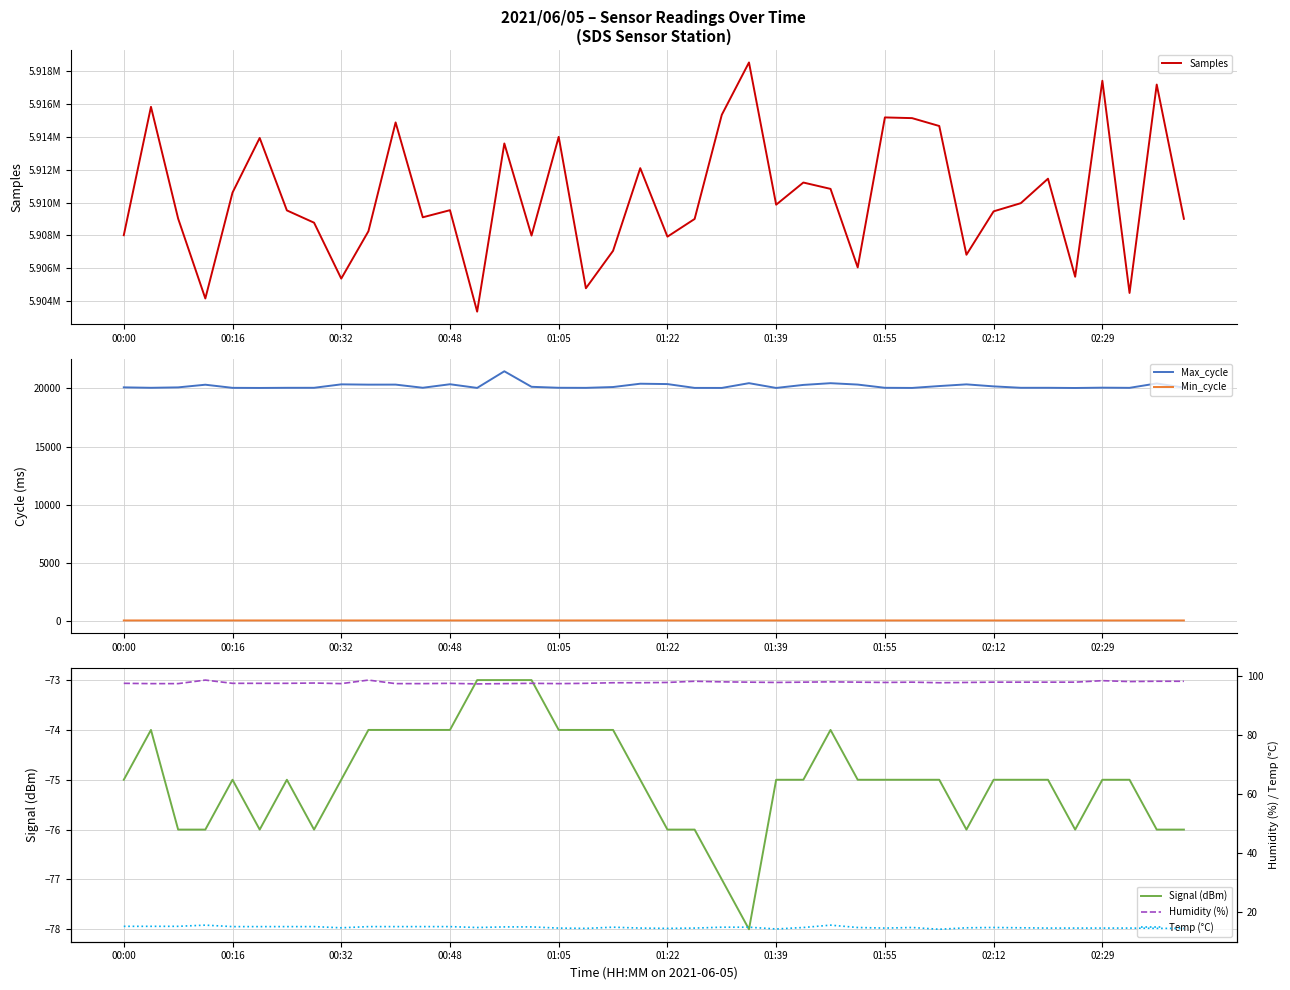

Which series has the largest total across all categories?

Samples